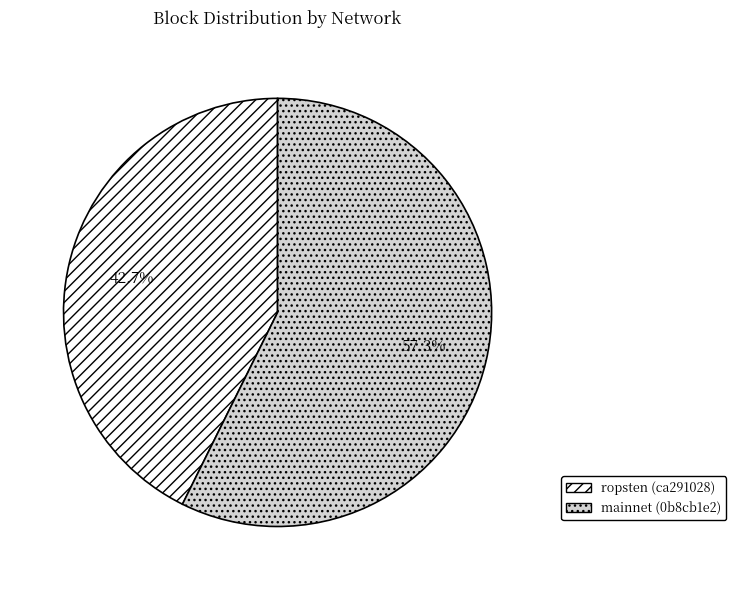

Between mainnet (0b8cb1e2) and ropsten (ca291028), which is larger?

mainnet (0b8cb1e2)